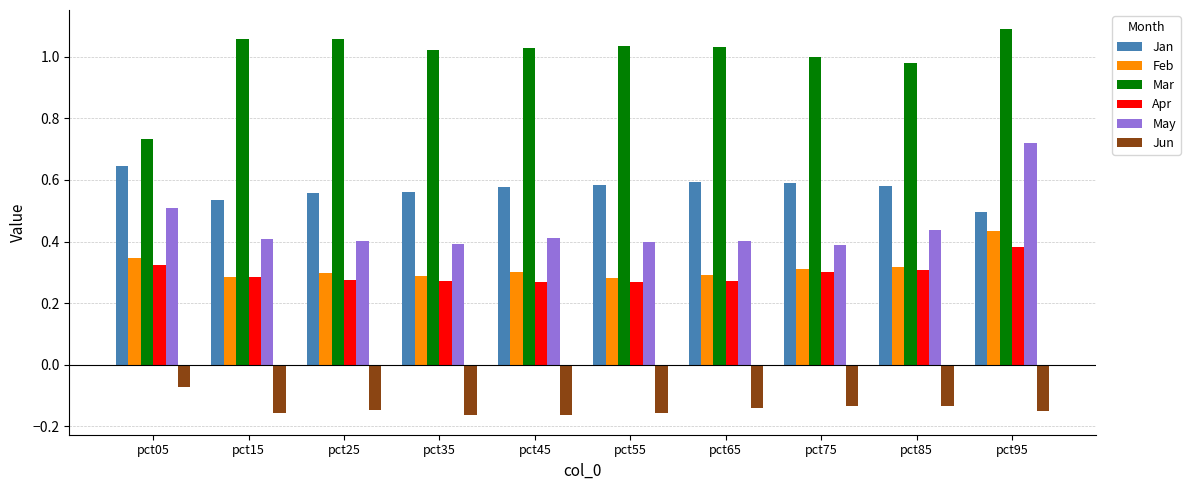

Rank the series by their maximum value, from highest to lowest.

Mar, May, Jan, Feb, Apr, Jun